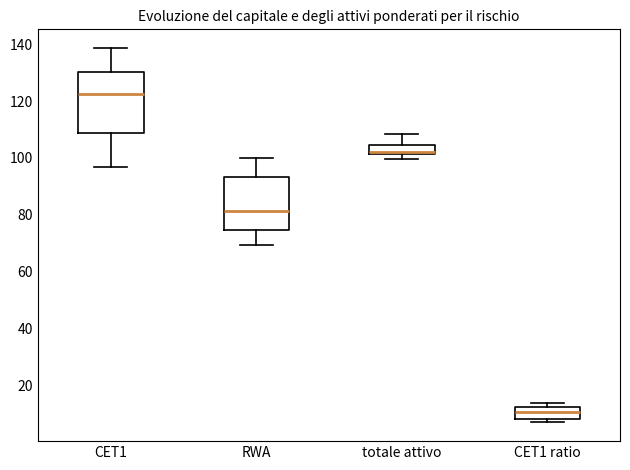

Where is the upper edge of the box for totale attivo on the y-axis? The values are not printed on the chart, so give them approximately, as read against the axis.

104